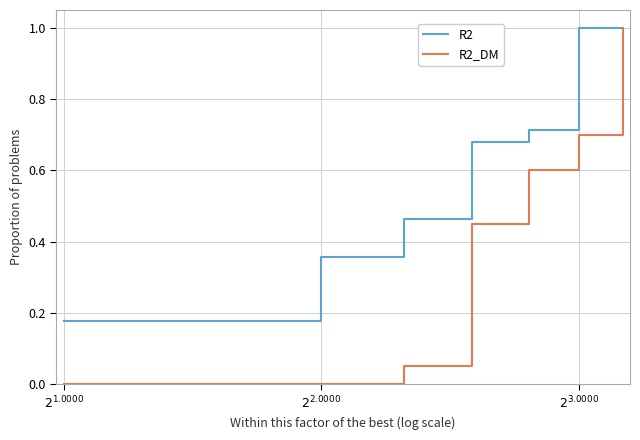

What is the greatest value displayed?

1.0